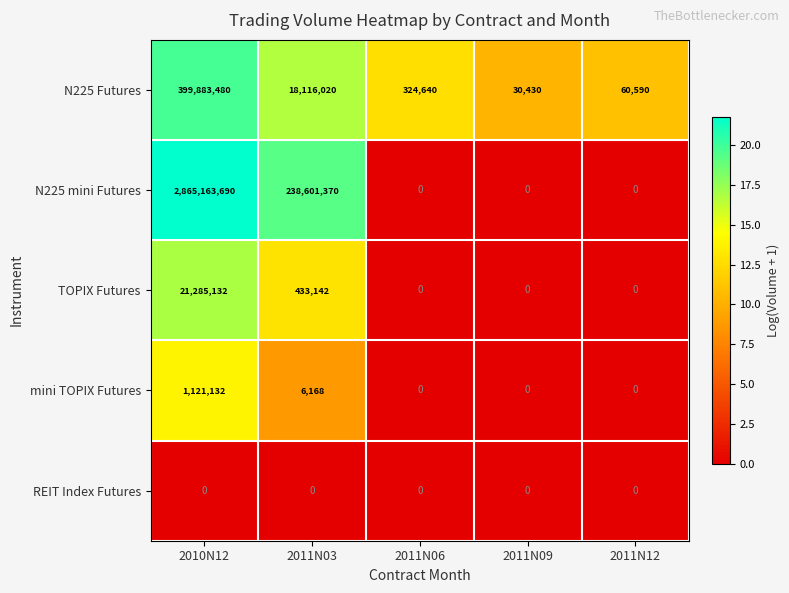

What is the difference between the maximum and minimum values in the N225 Futures series?

399853050